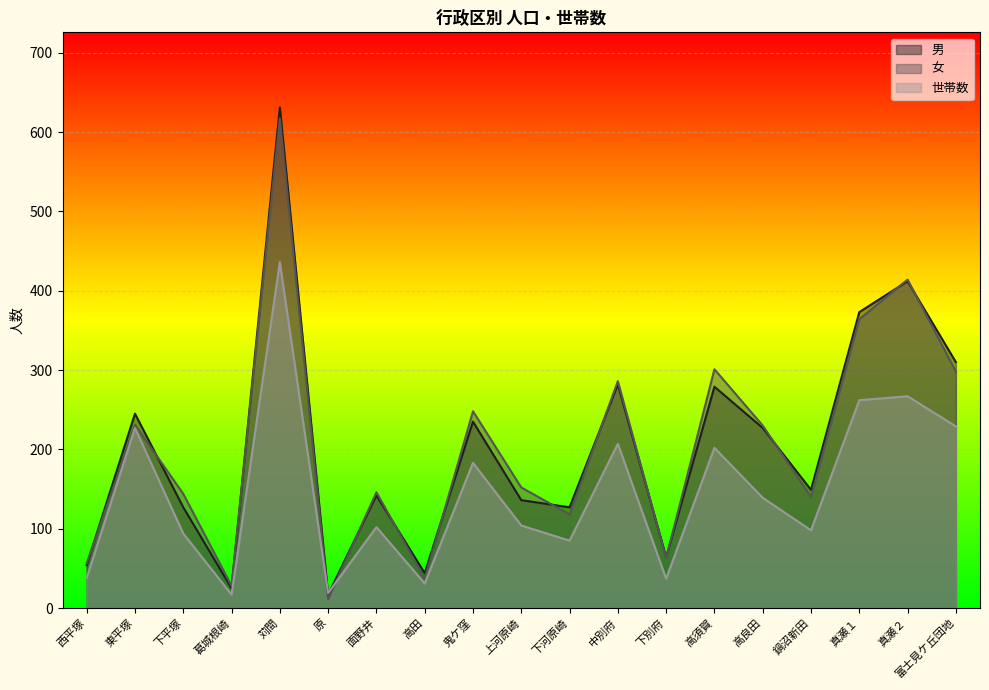

At which category is the sum across all series the highest?

苅間